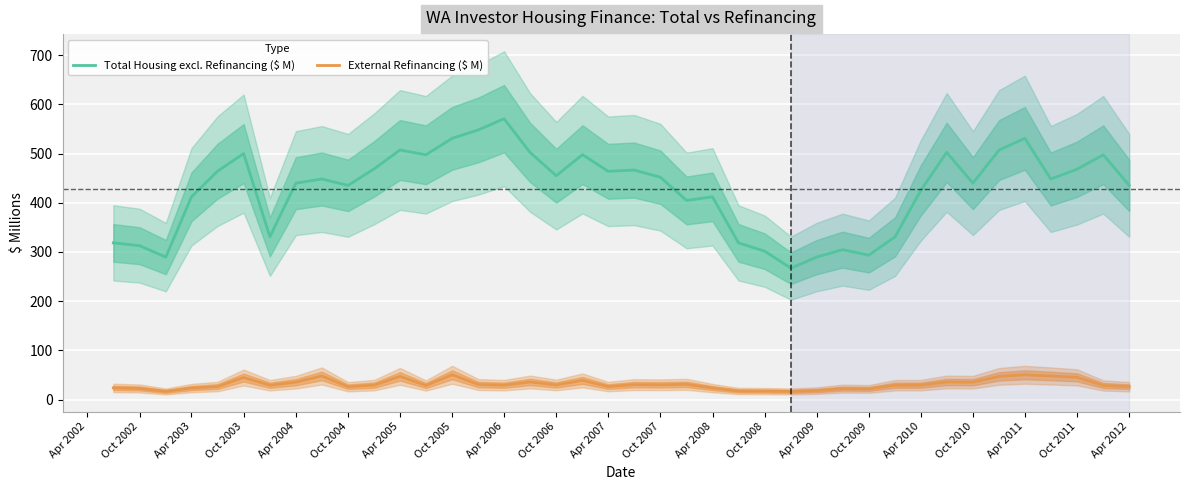

What is the value of the Total Housing excl. Refinancing ($ M) point at the 1st from the left?

318.5